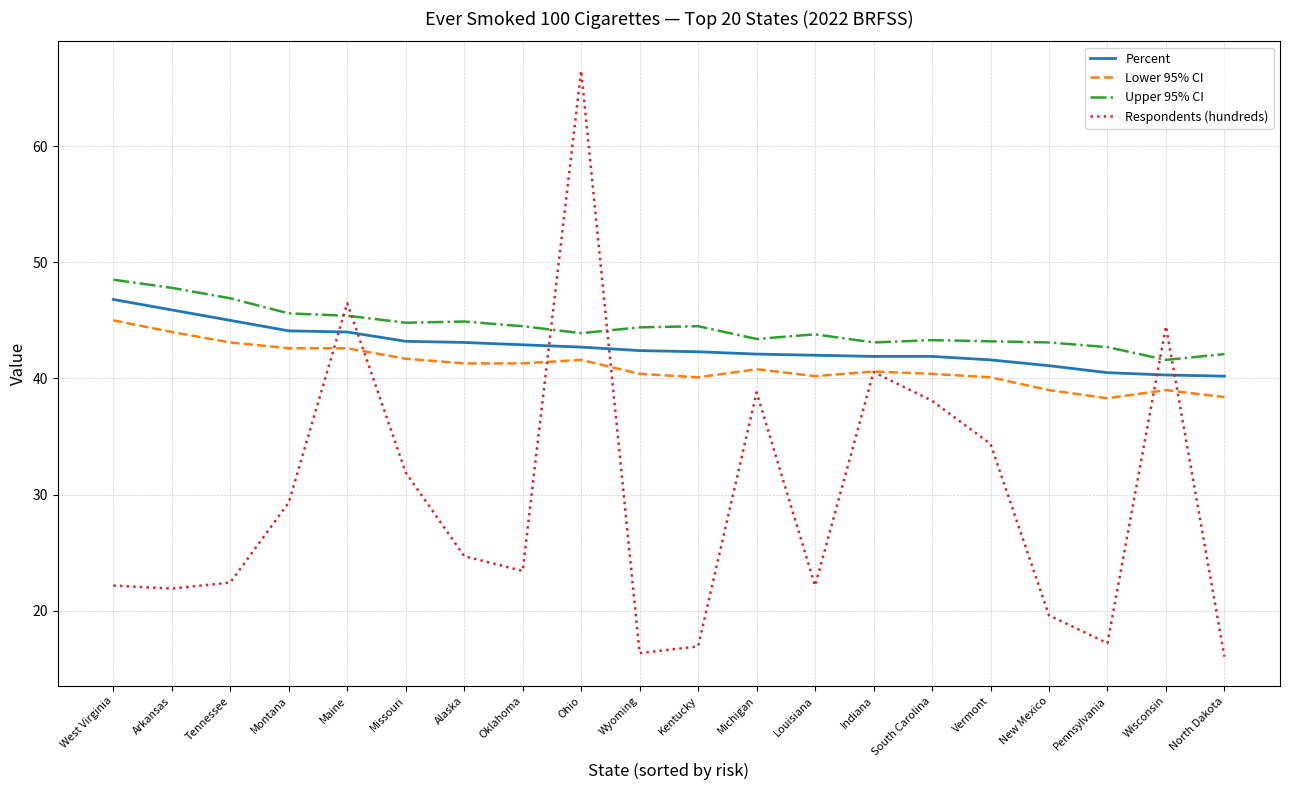

At which category is the sum across all series the highest?

Ohio